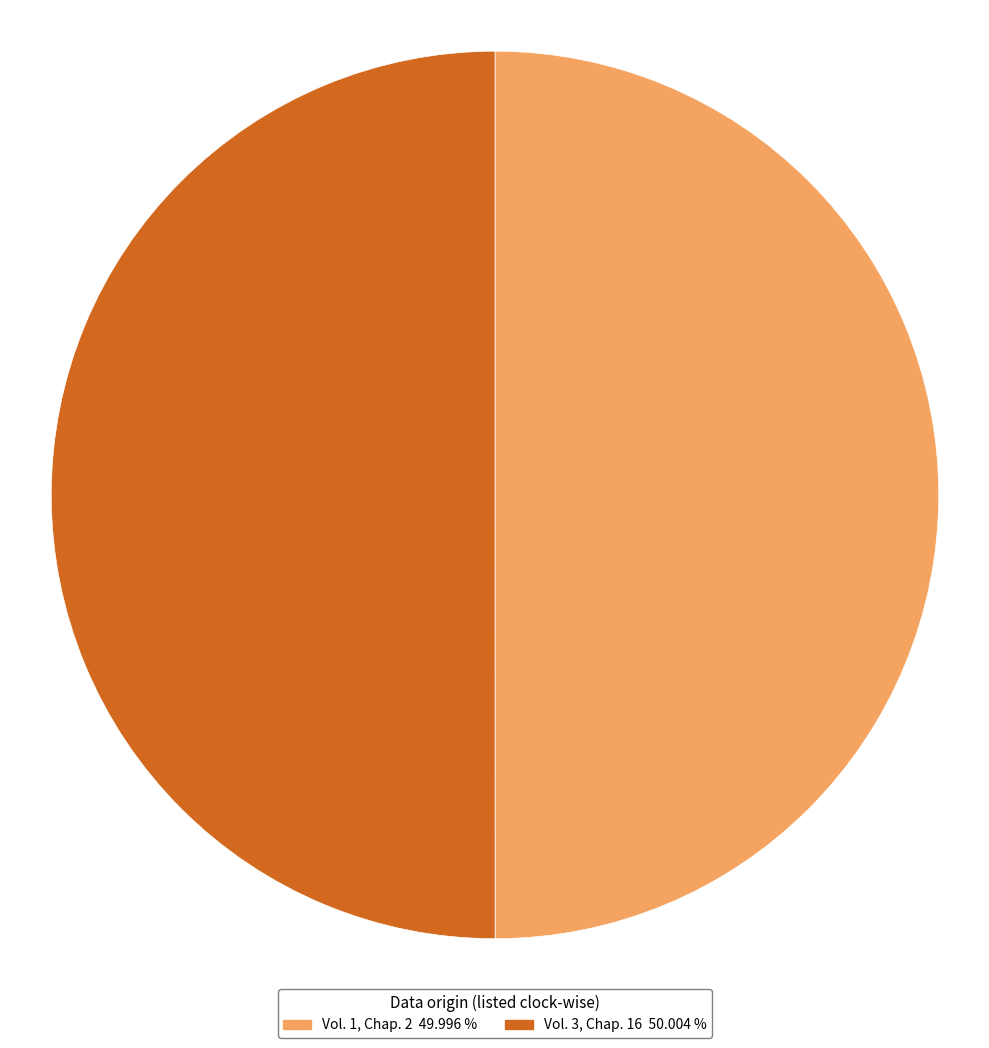

Combined, do Vol. 3, Chap. 16 50.004 % and Vol. 1, Chap. 2 49.996 % account for over 50%?

Yes